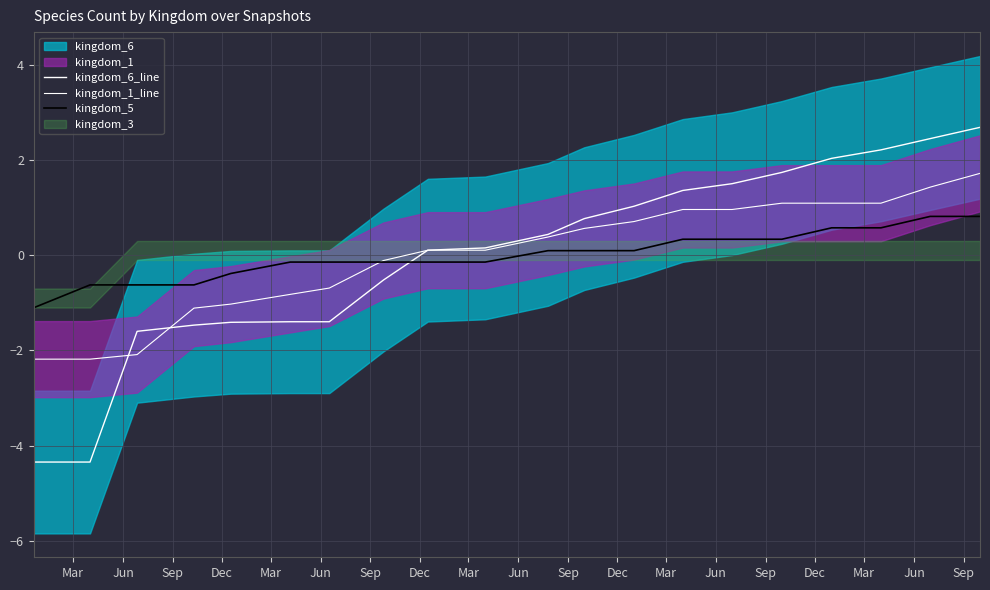

Is the value of kingdom_1_line at Jun greater than the value of kingdom_6_line at Mar?

Yes